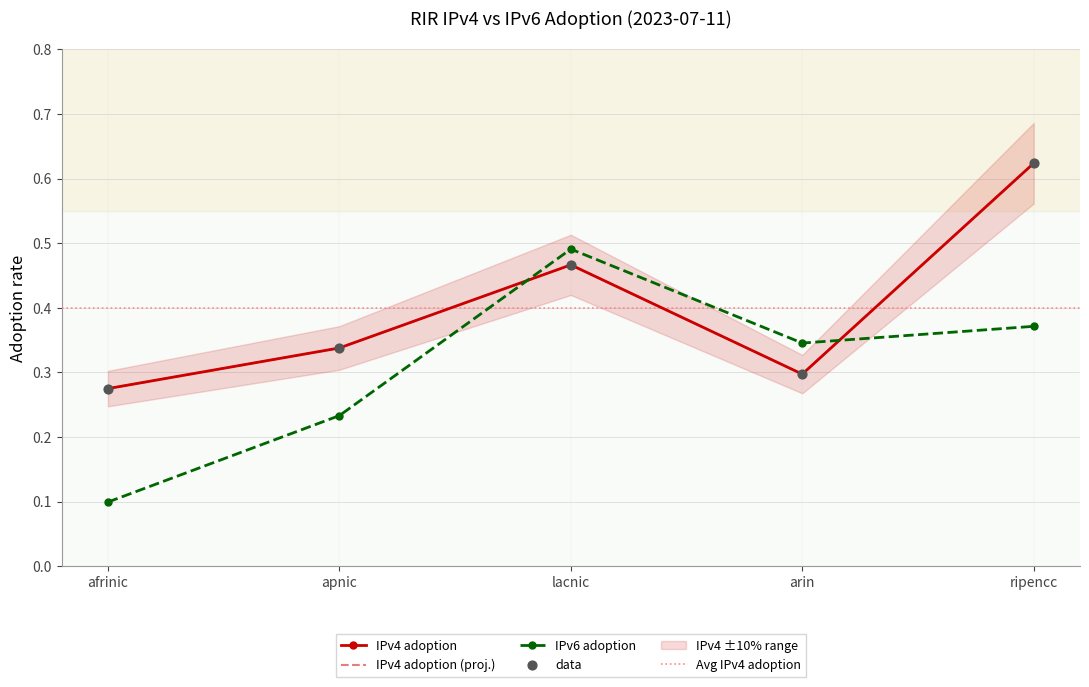

What is the total value across all series at afrinic?

0.4